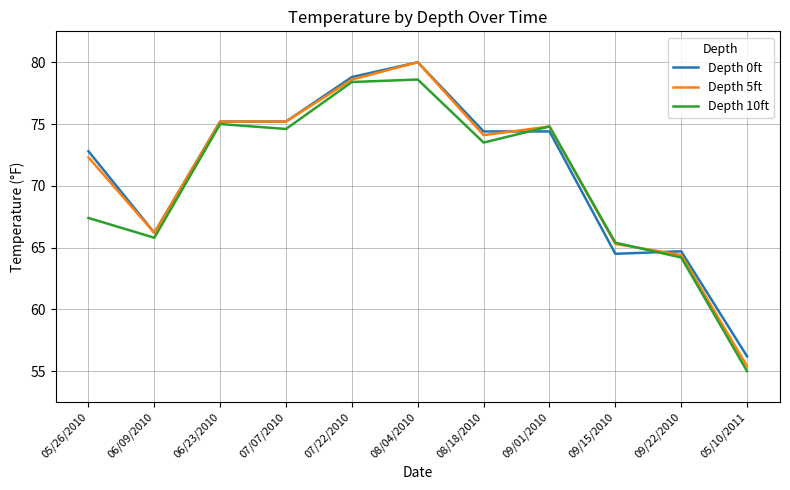

How many lines are shown in the chart?

3